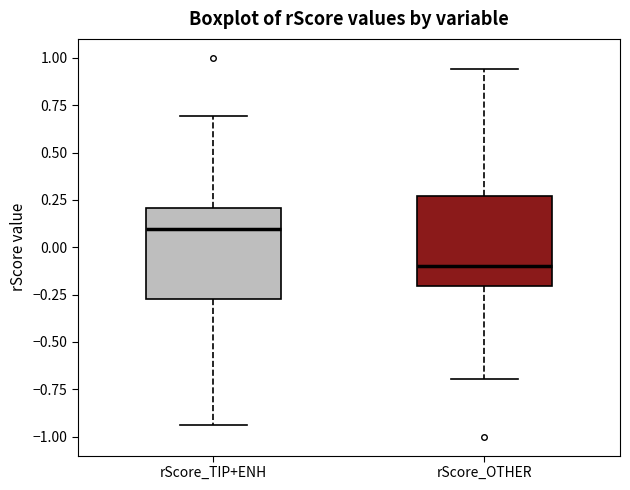

Reading left to right, transcribe this box plot: for each box, give where its median line is, the range the box spans, and where its two whiskers end, as read against the y-axis. The values are not printed on the chart, so give them approximately, as read against the axis.

rScore_TIP+ENH: median 0.10, box -0.25 to 0.20, whiskers -0.95 to 0.70
rScore_OTHER: median -0.10, box -0.20 to 0.25, whiskers -0.70 to 0.95